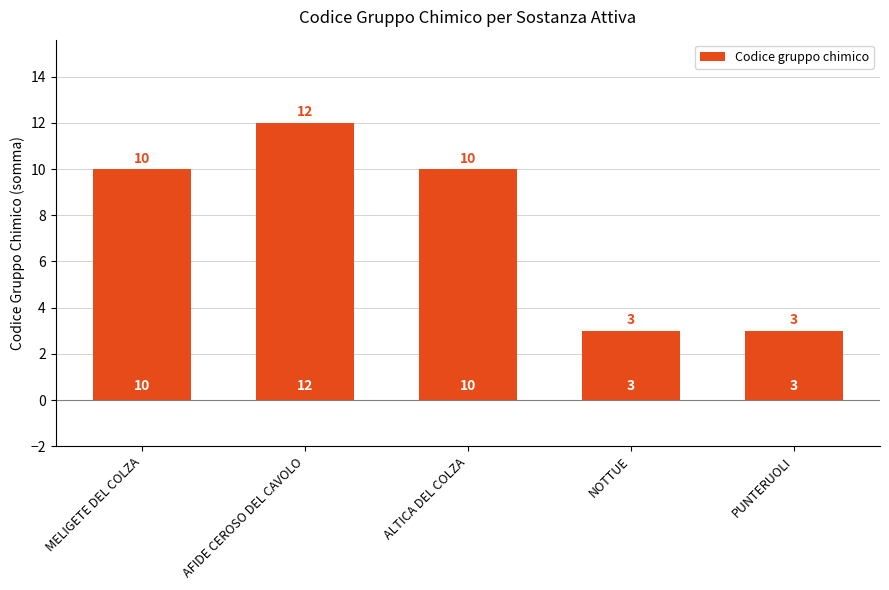

What position from the right is PUNTERUOLI?

1